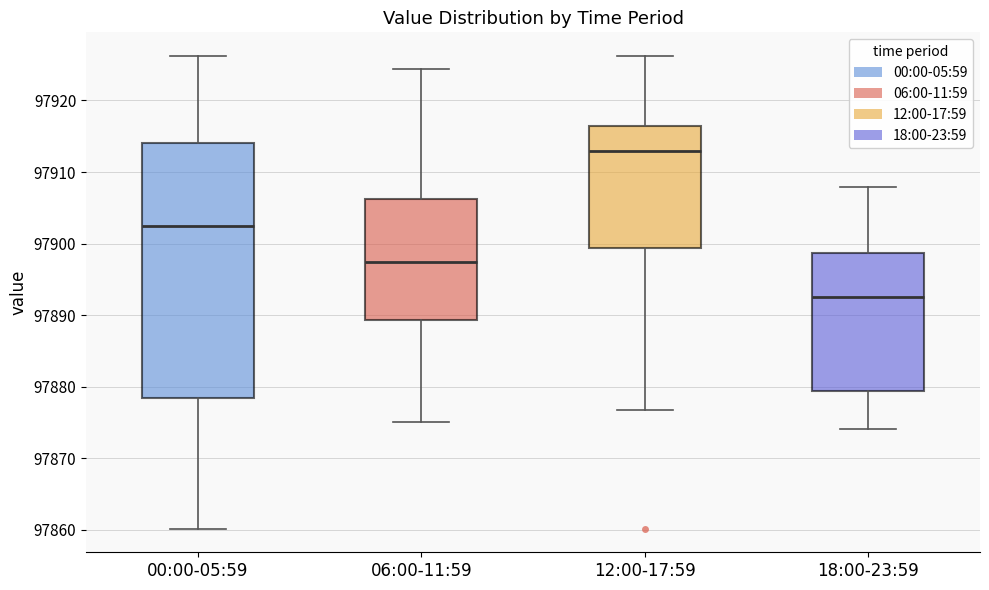

Reading left to right, read every box against the y-axis: the position of its median line, the range the box covers, and the ends of its whiskers. The values are not printed on the chart, so give them approximately, as read against the axis.

00:00-05:59: median 97903, box 97878 to 97914, whiskers 97860 to 97926
06:00-11:59: median 97897, box 97889 to 97906, whiskers 97875 to 97924
12:00-17:59: median 97913, box 97899 to 97916, whiskers 97877 to 97926
18:00-23:59: median 97893, box 97879 to 97899, whiskers 97874 to 97908